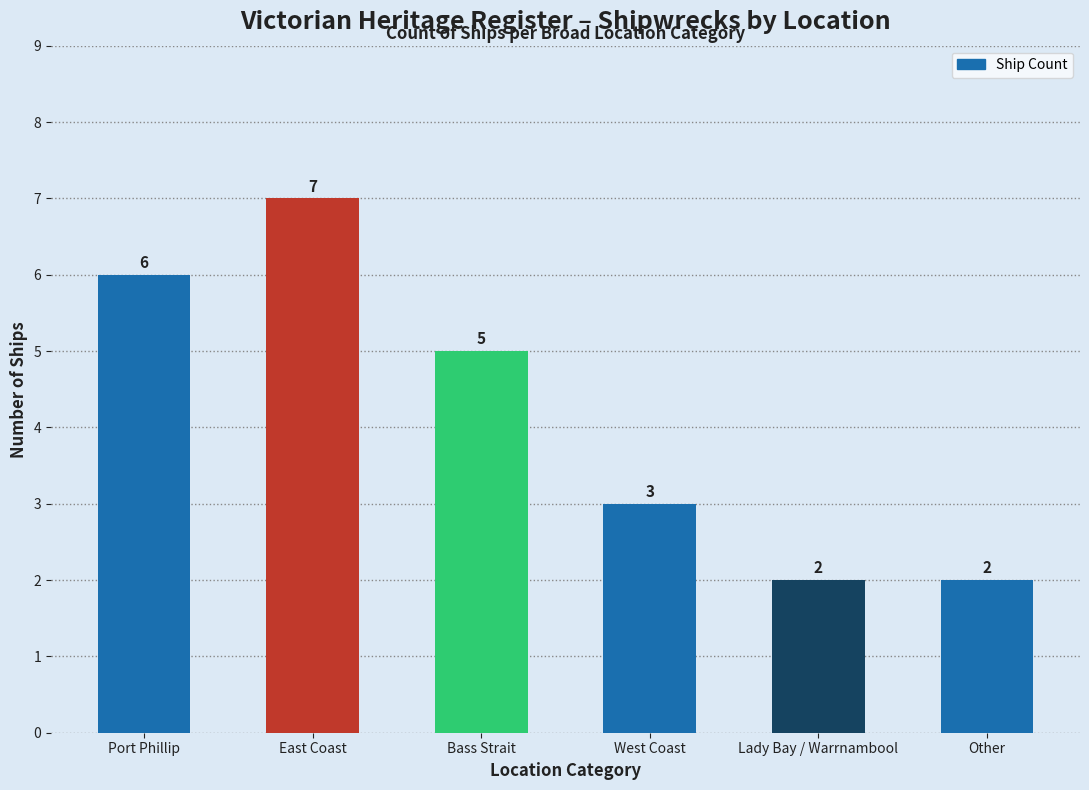

What is the value of the 1st bar from the left?

6